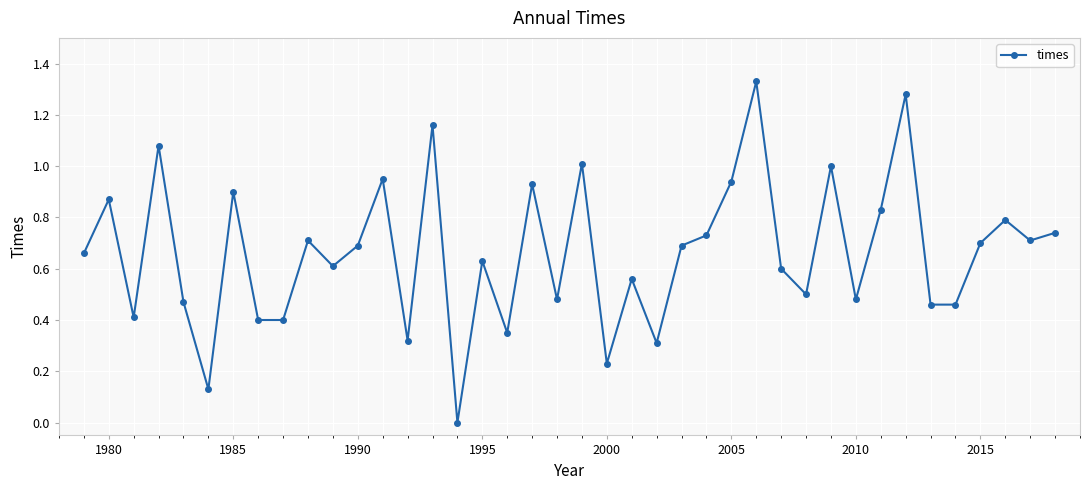

What is the sum of all values?

26.5